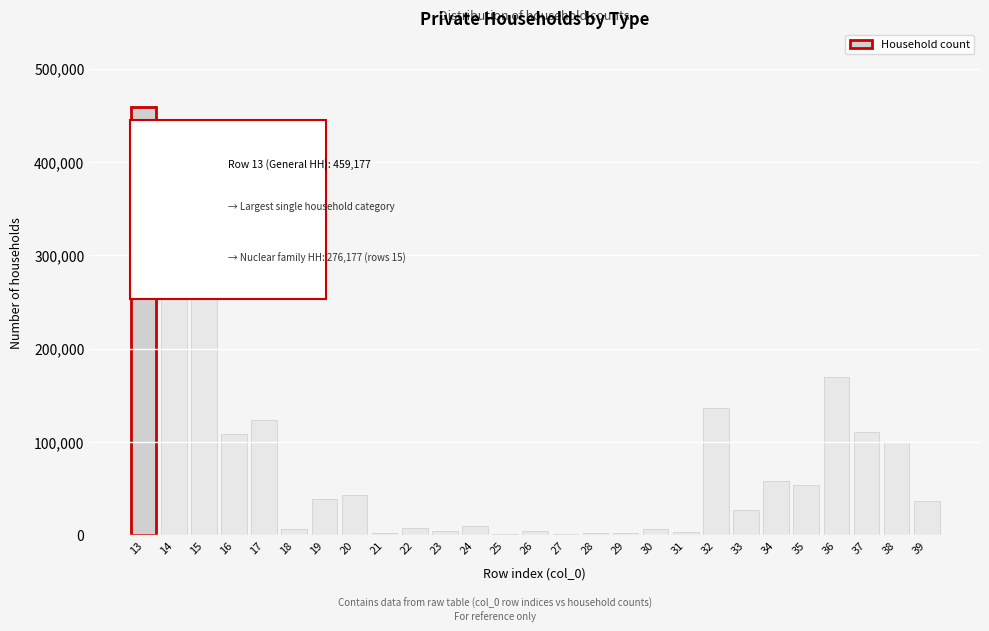

What is the sum of all values?

2112460